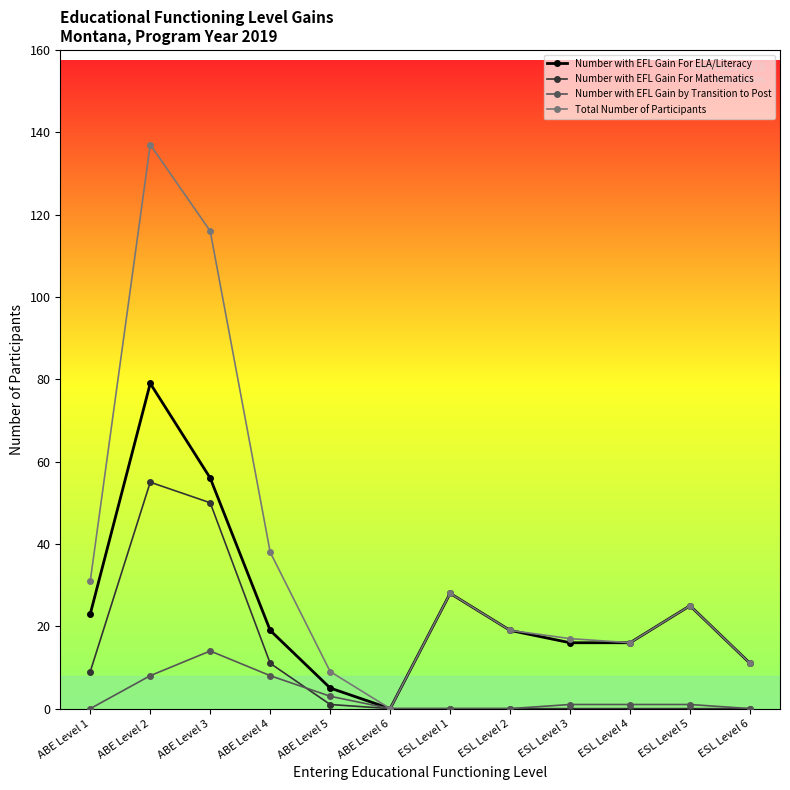

What is the sum of all Total Number of Participants values?

447